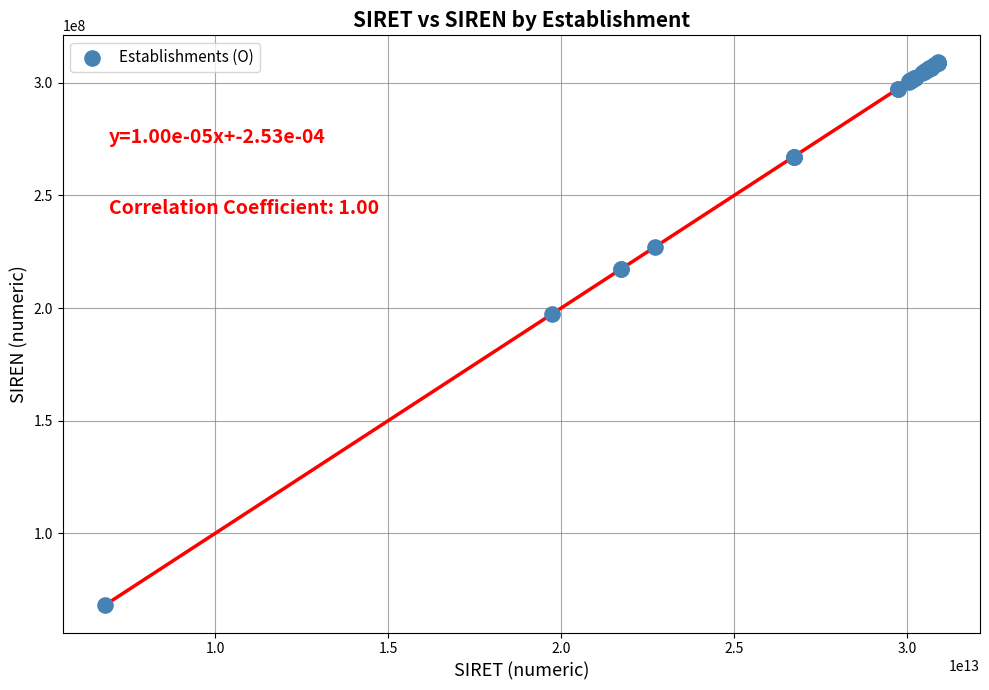

What Y value in the scatter plot is closest to 188516788?

197212251